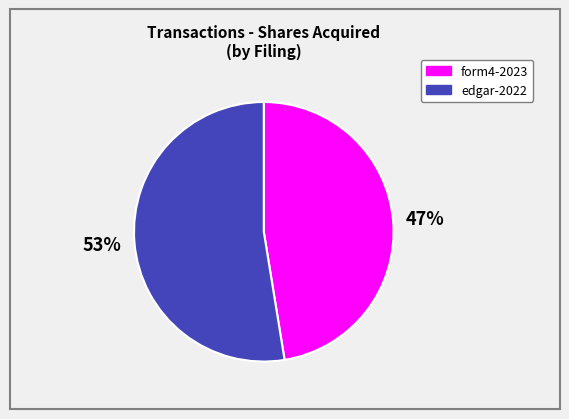

Is there a majority slice in this chart?

Yes